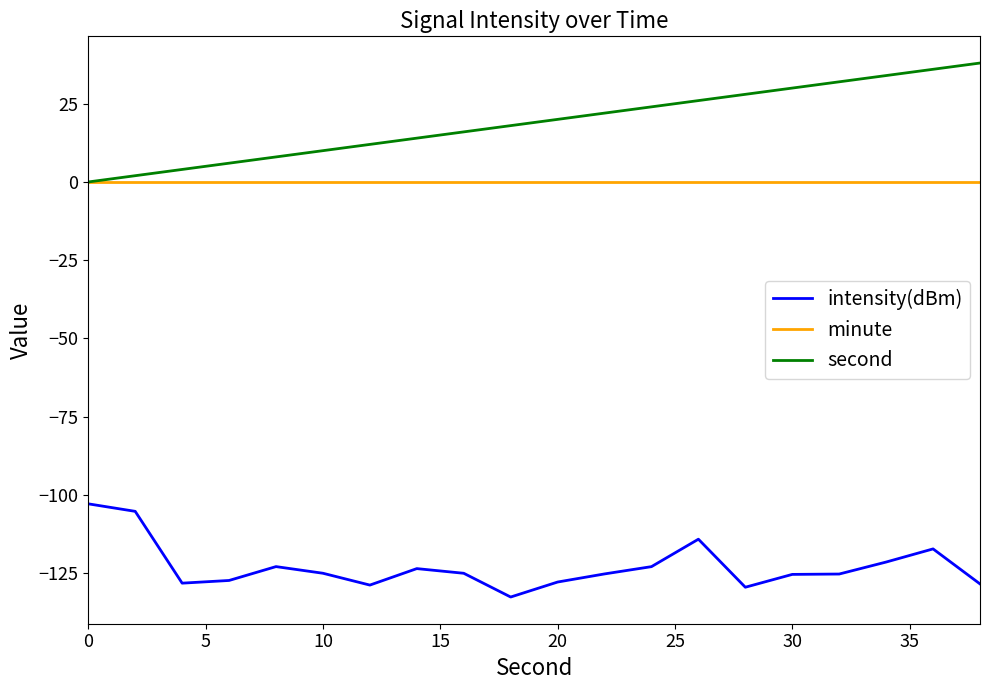

What are all the series names shown in the legend?

intensity(dBm), minute, second